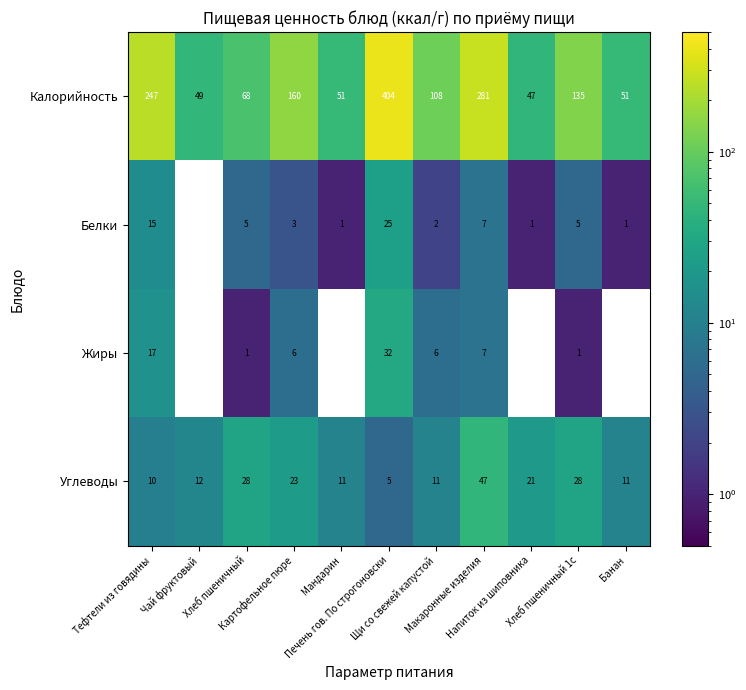

What is the difference between the maximum and second lowest values in the Углеводы series?

37